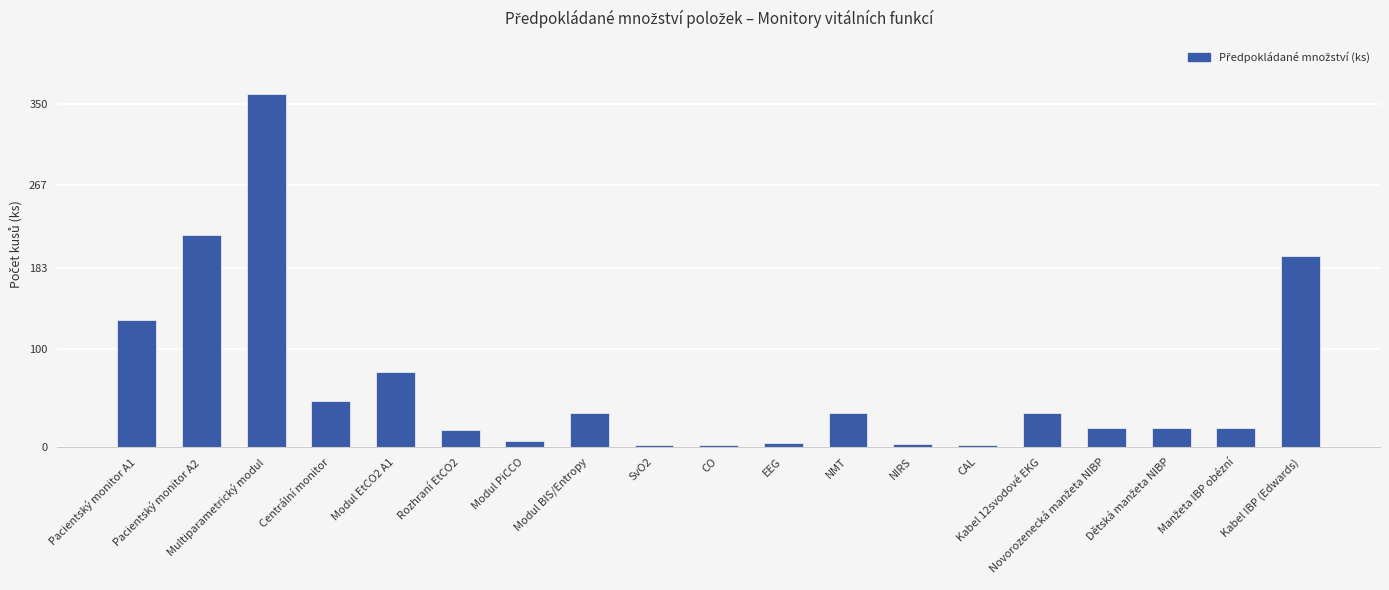

What is the greatest value displayed?

360